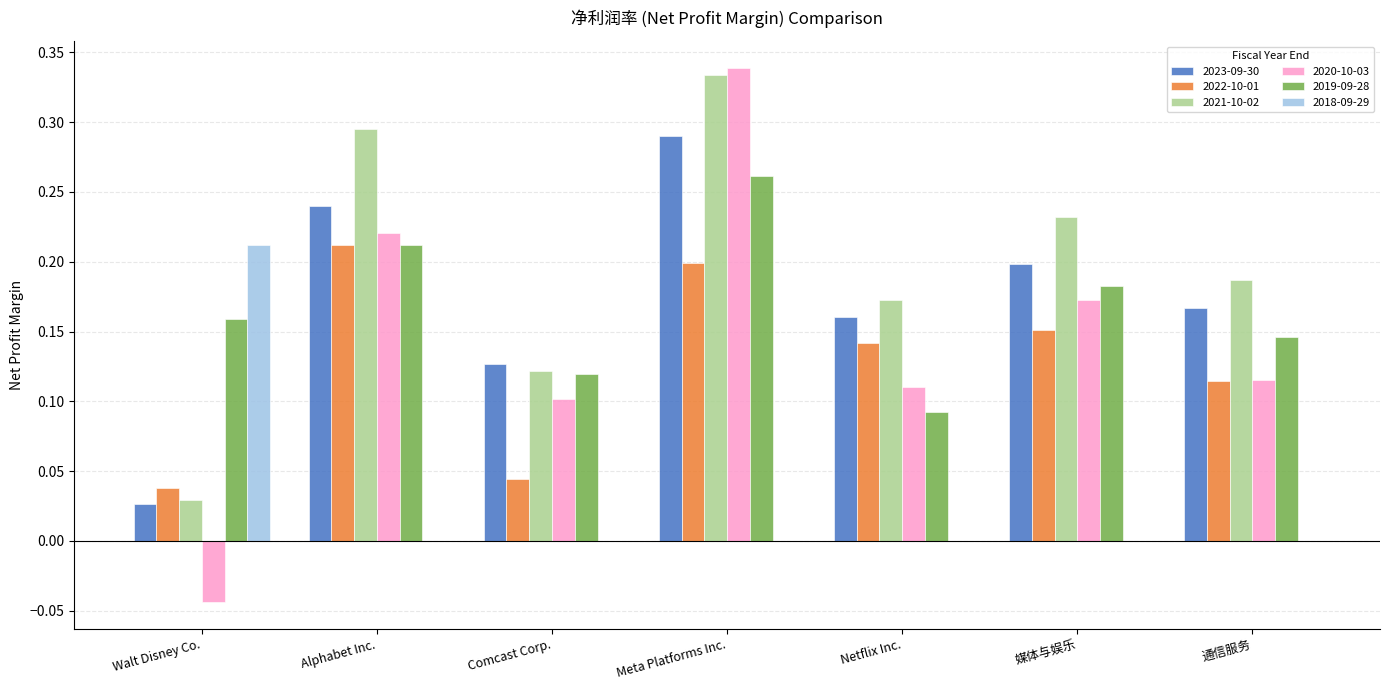

At which category does the chart reach its peak across all series?

Meta Platforms Inc.